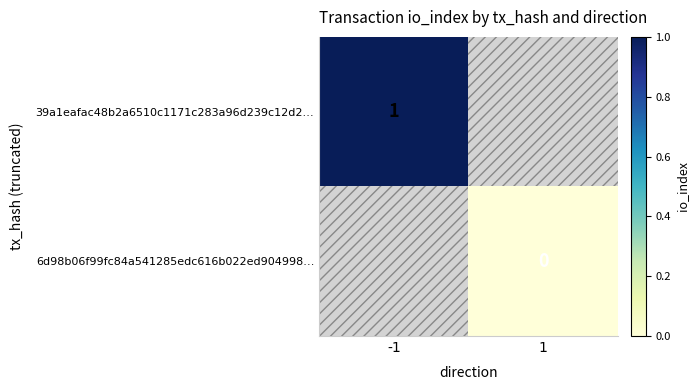

Is it true that 39a1eafac48b2a6510c1171c283a96d239c12d2… equals 1 at -1?

True